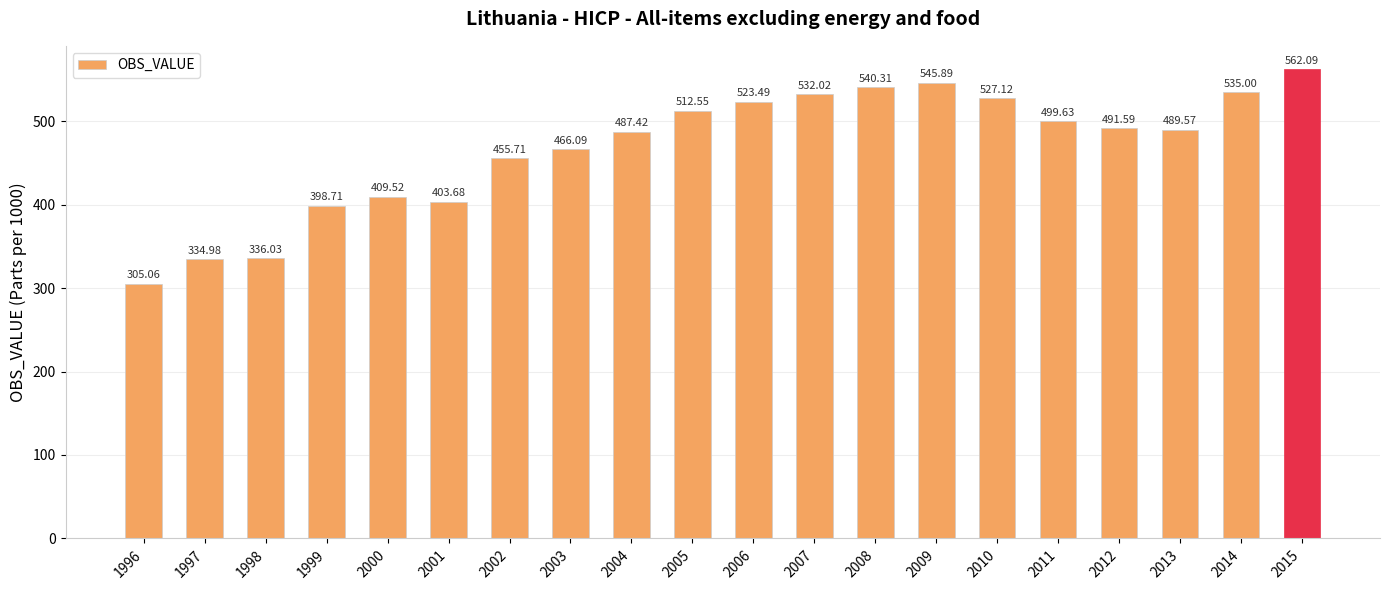

What is the smallest value displayed?

305.1